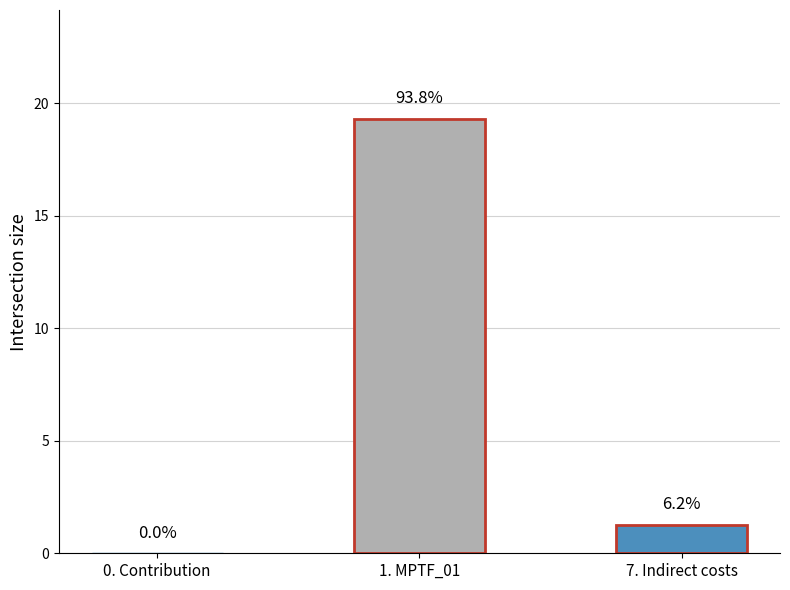

Are the bars horizontal?

No